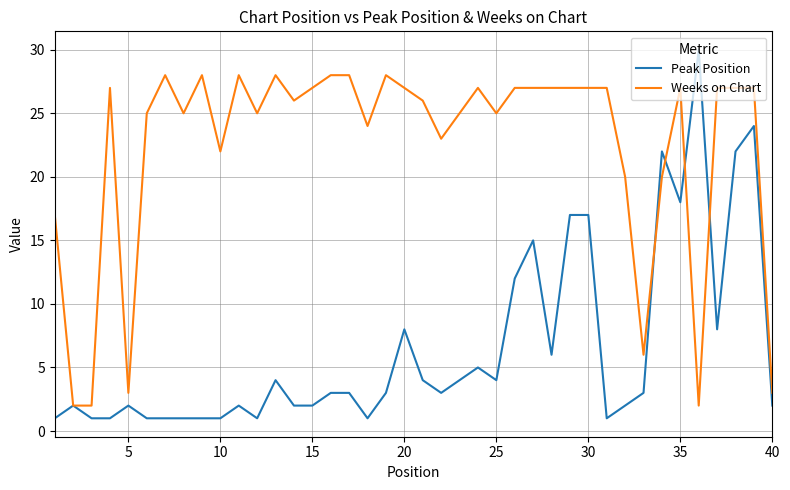

What is the maximum value for Weeks on Chart?

28